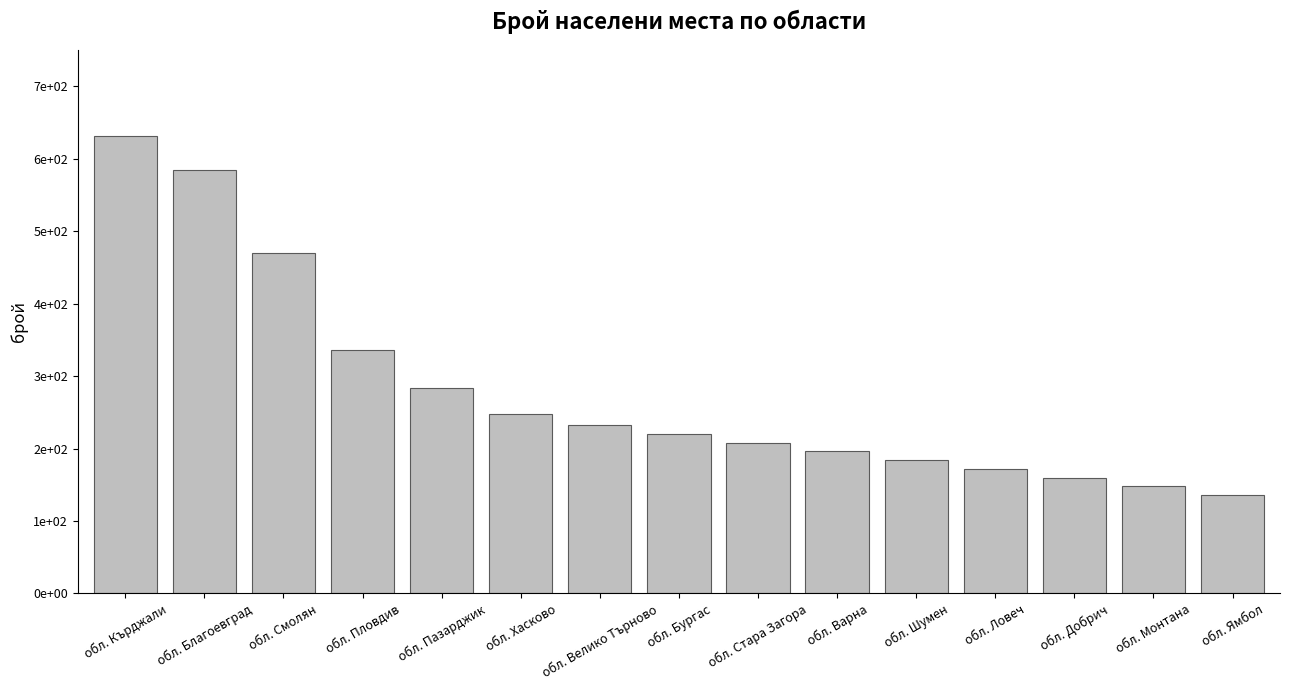

What is the label of the 7th bar from the right?

обл. Стара Загора